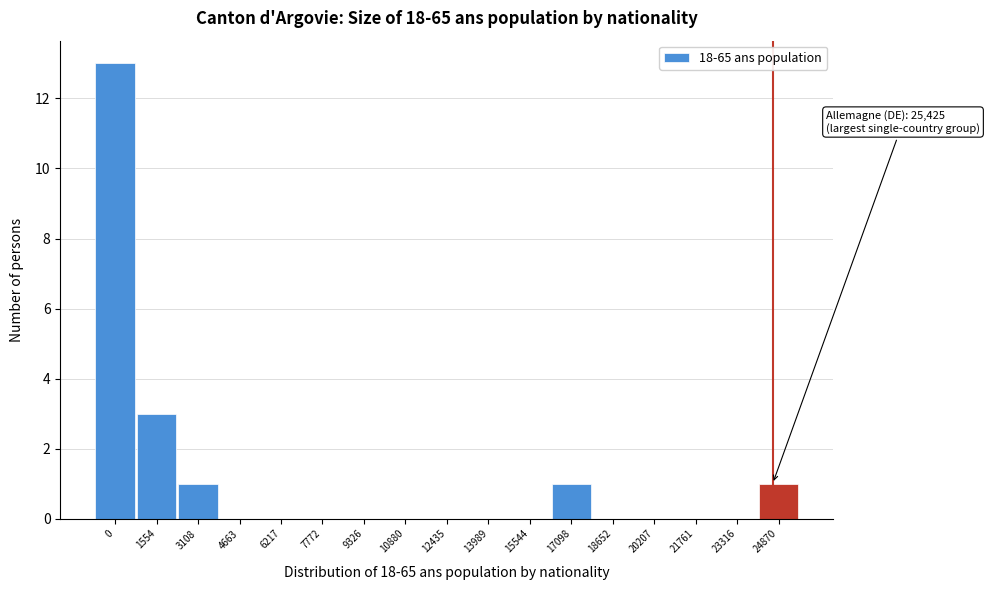

Reading right to left, transcribe all the data shown in this chart.

24870=1	23316=0	21761=0	20207=0	18652=0	17098=1	15544=0	13989=0	12435=0	10880=0	9326=0	7772=0	6217=0	4663=0	3108=1	1554=3	0=13